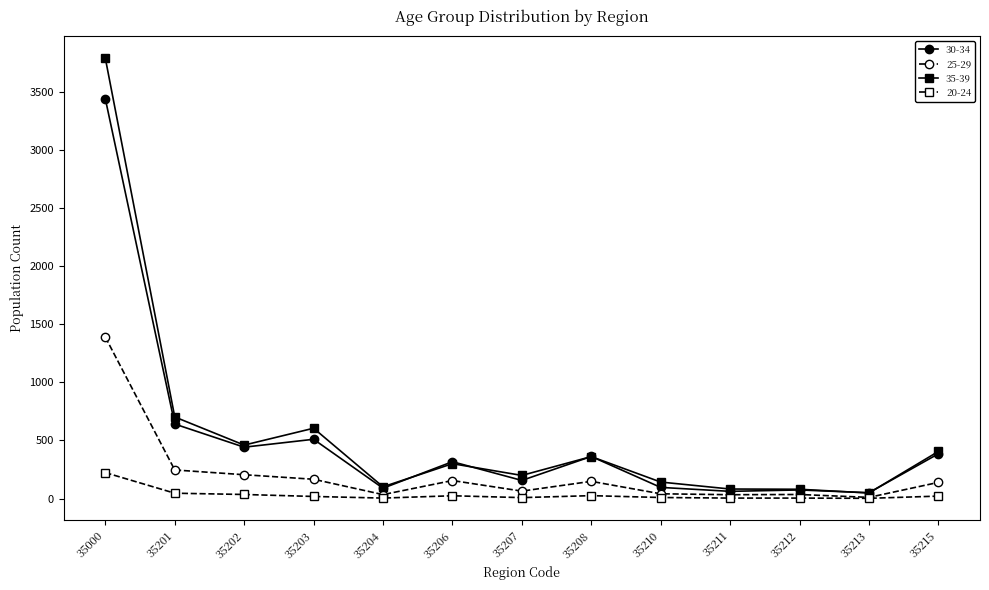

True or false: 25-29 has more than 0 interior local peaks.

True